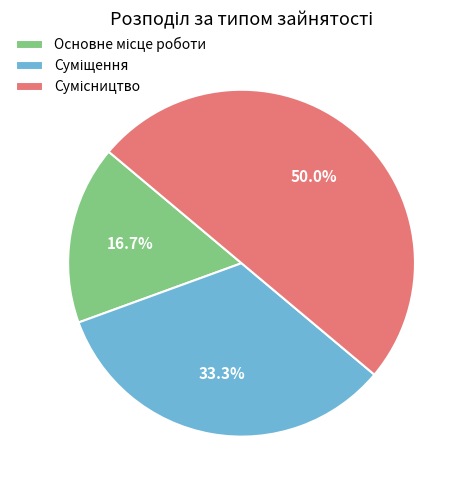

To the nearest percent, what percentage of the pie is Сумісництво?

50%